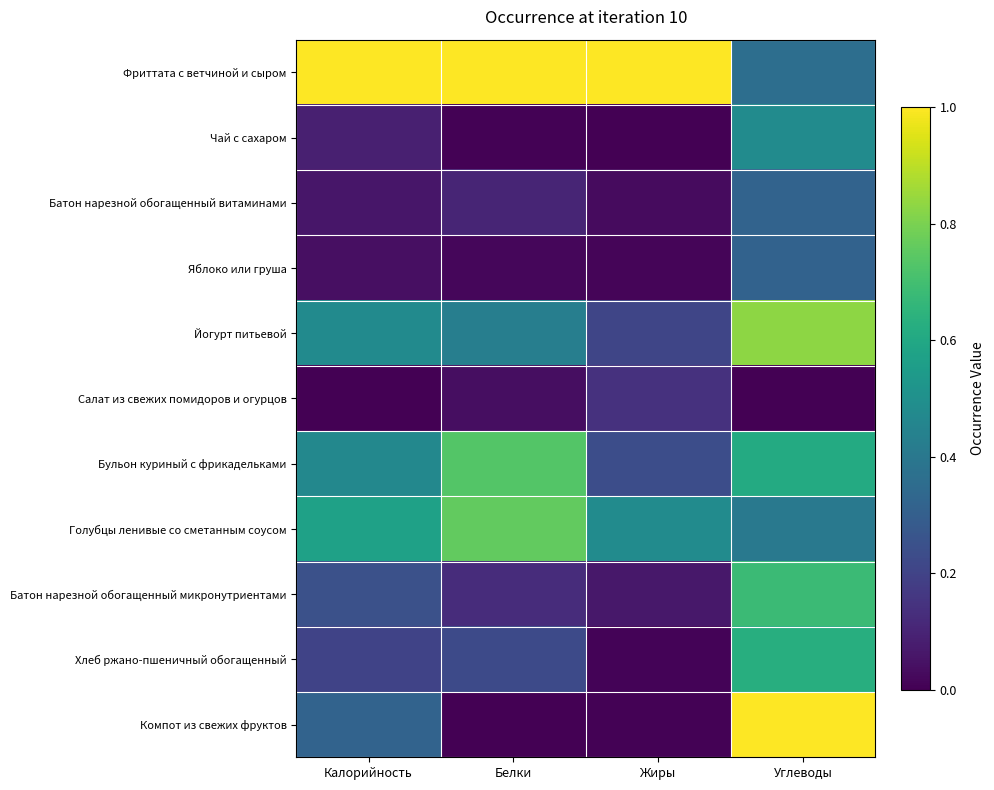

What is the total value across all series at Калорийность?

3.5